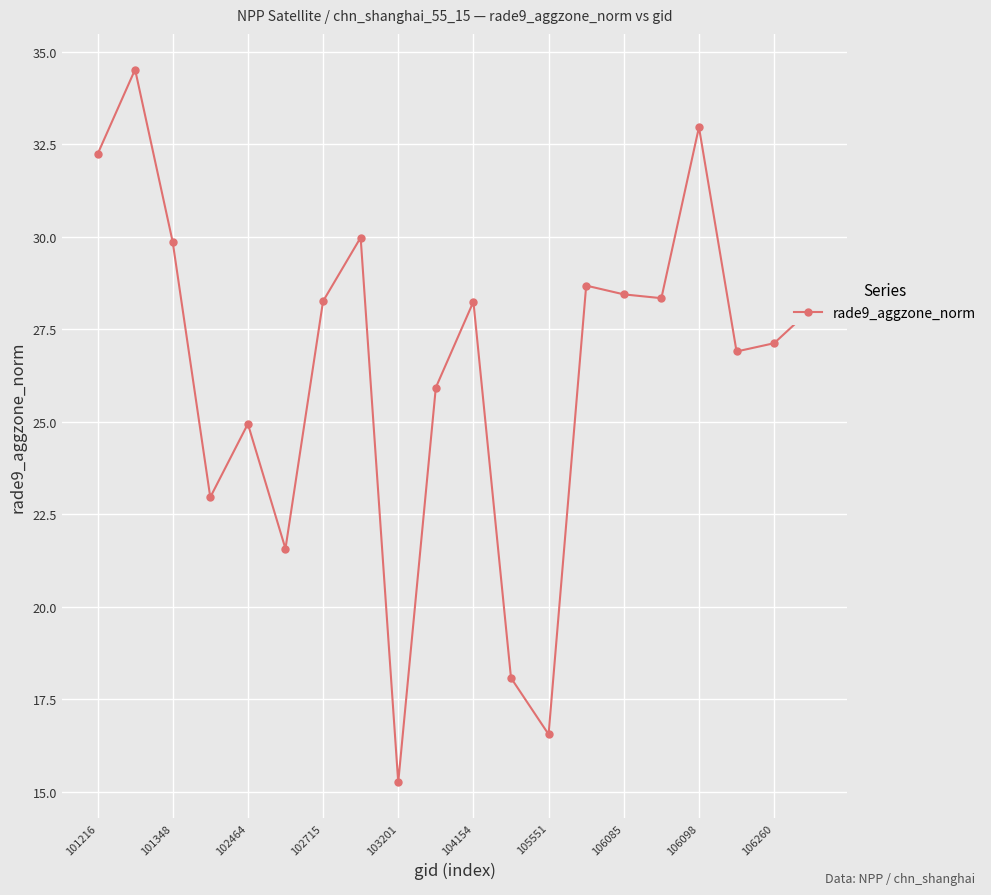

True or false: there are more than 0 points higher than both neighbors.

True